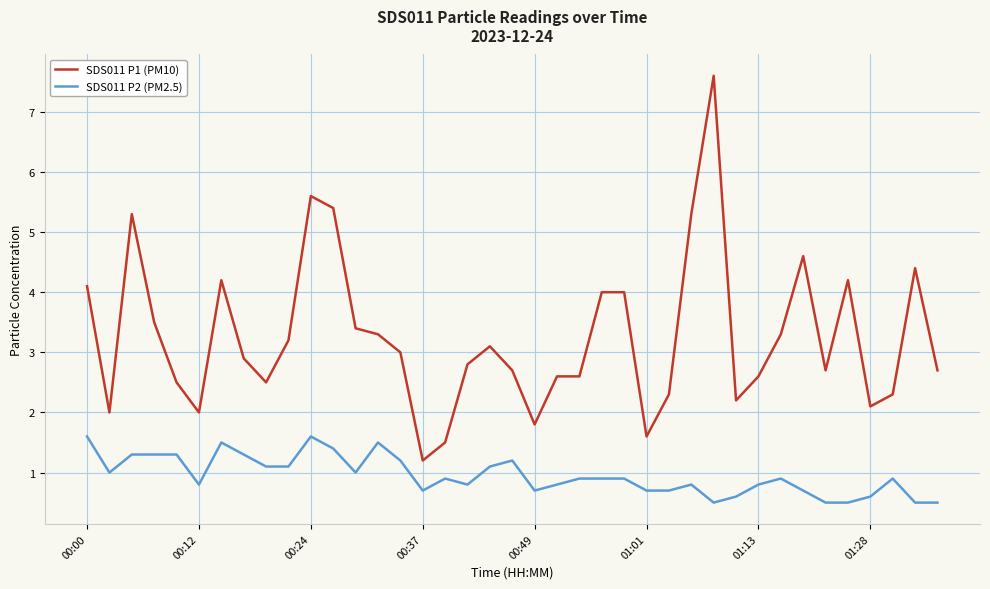

Which series has the widest spread of values?

SDS011 P1 (PM10)